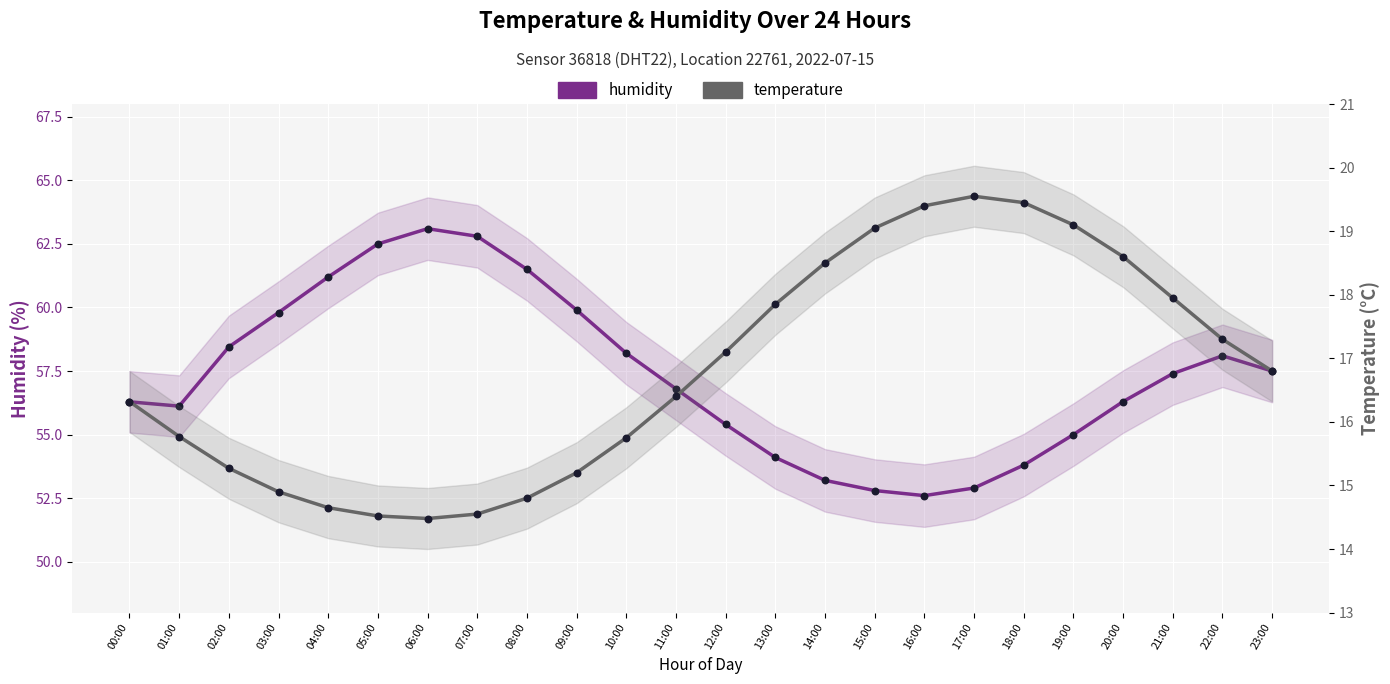

What is the total value across all series at 03:00?

74.7